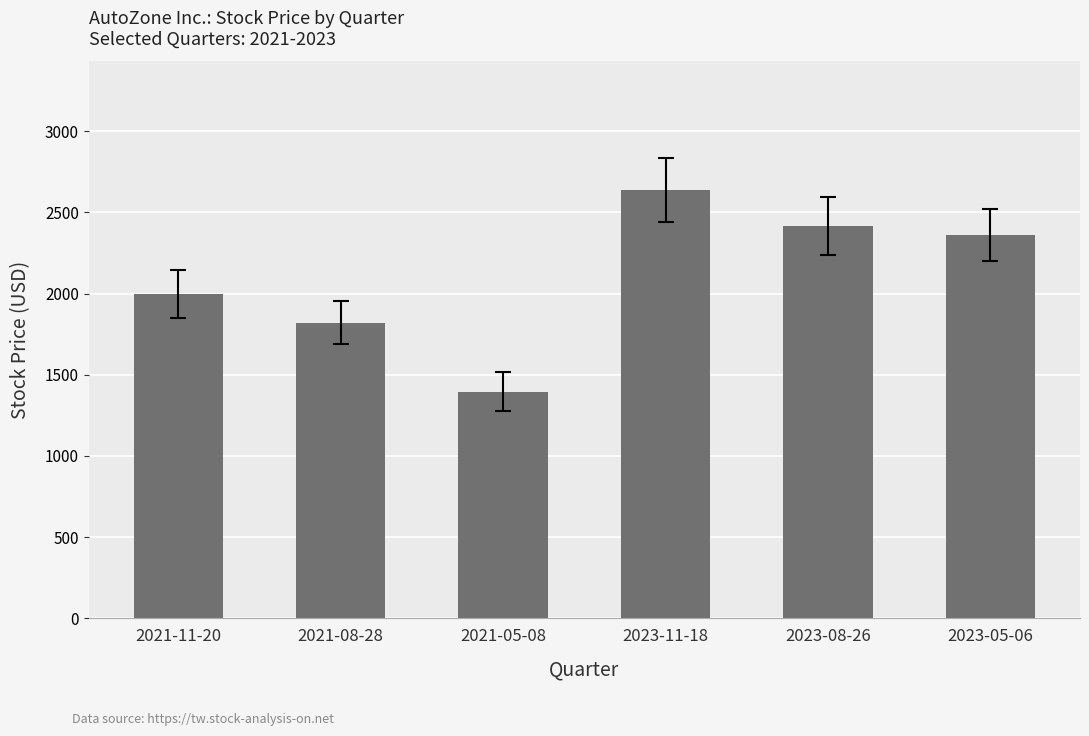

List the labels in order of value, smallest first.

2021-05-08, 2021-08-28, 2021-11-20, 2023-05-06, 2023-08-26, 2023-11-18